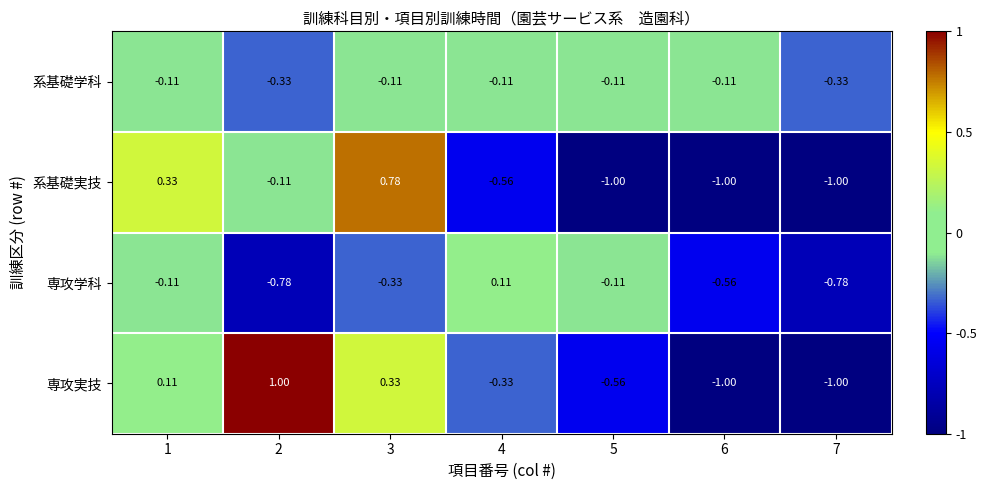

Which series has the widest spread of values?

専攻実技